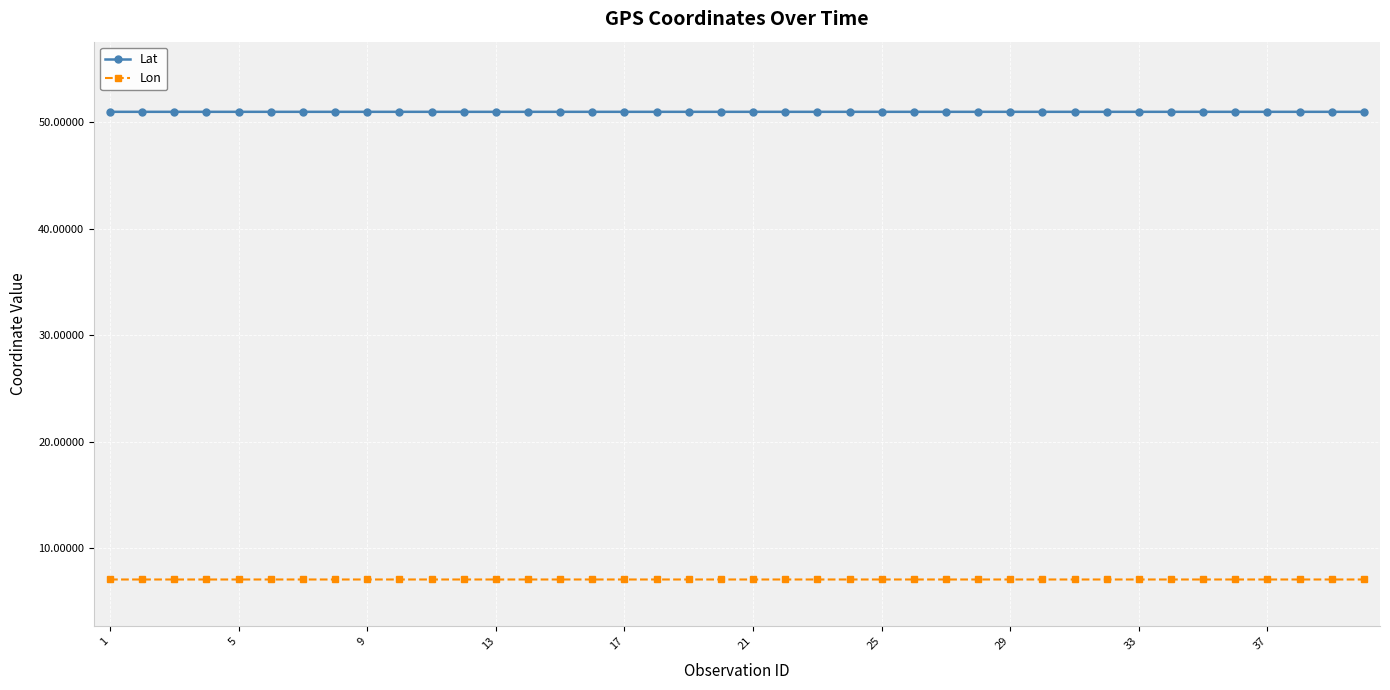

True or false: Lon and Lat intersect in this chart.

False